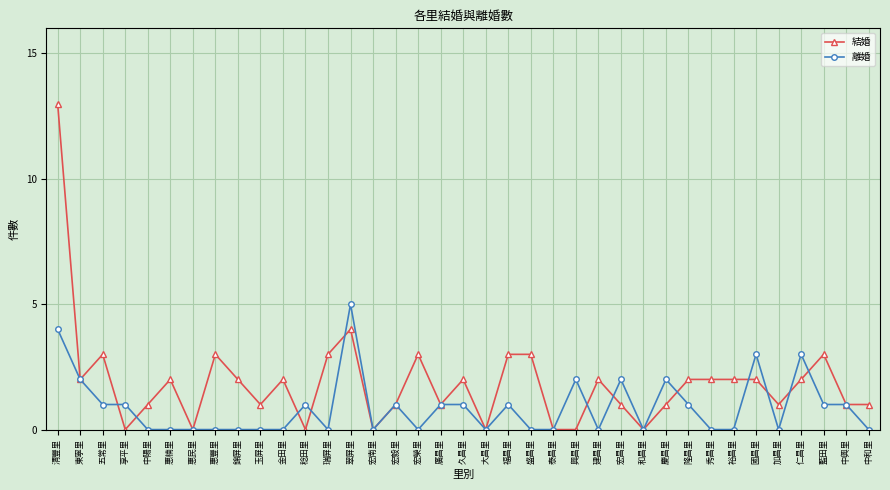

List the series in order of their overall mean, highest first.

結婚, 離婚